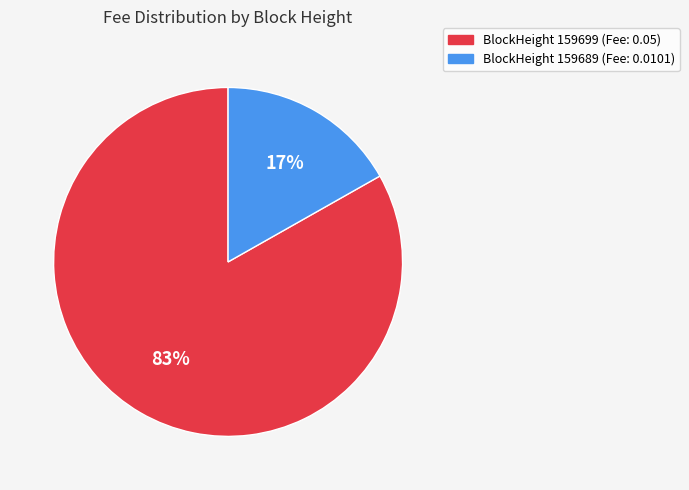

Is BlockHeight 159689 (Fee: 0.0101) the majority of the pie?

No